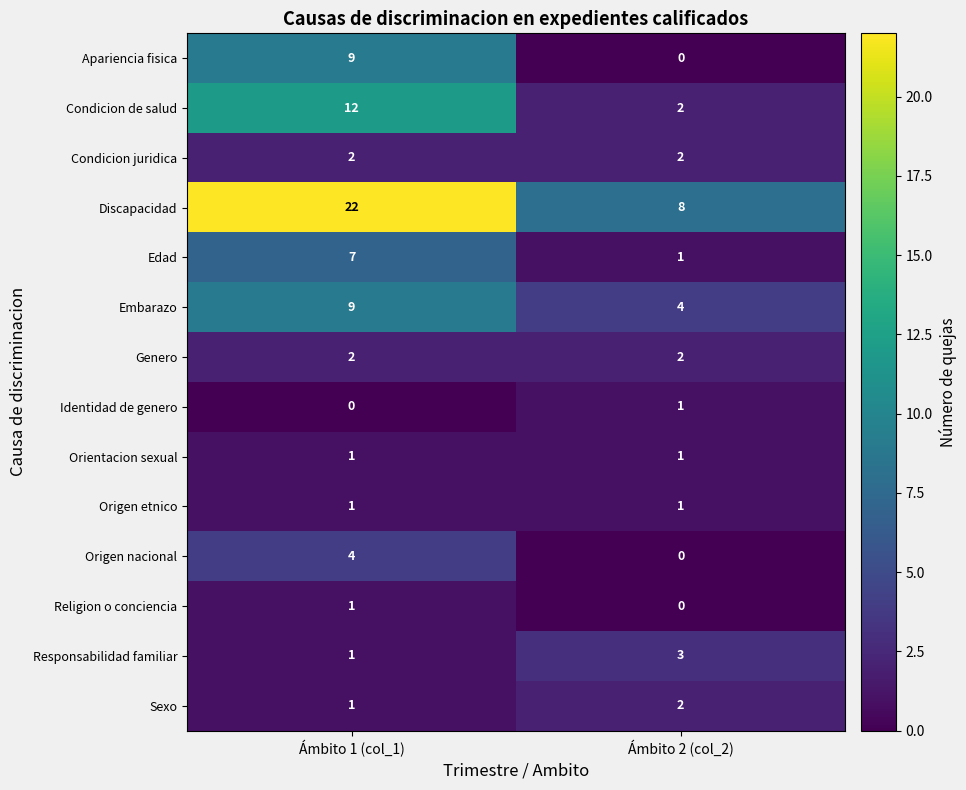

At which label is Responsabilidad familiar closest to 2?

Ámbito 1 (col_1)